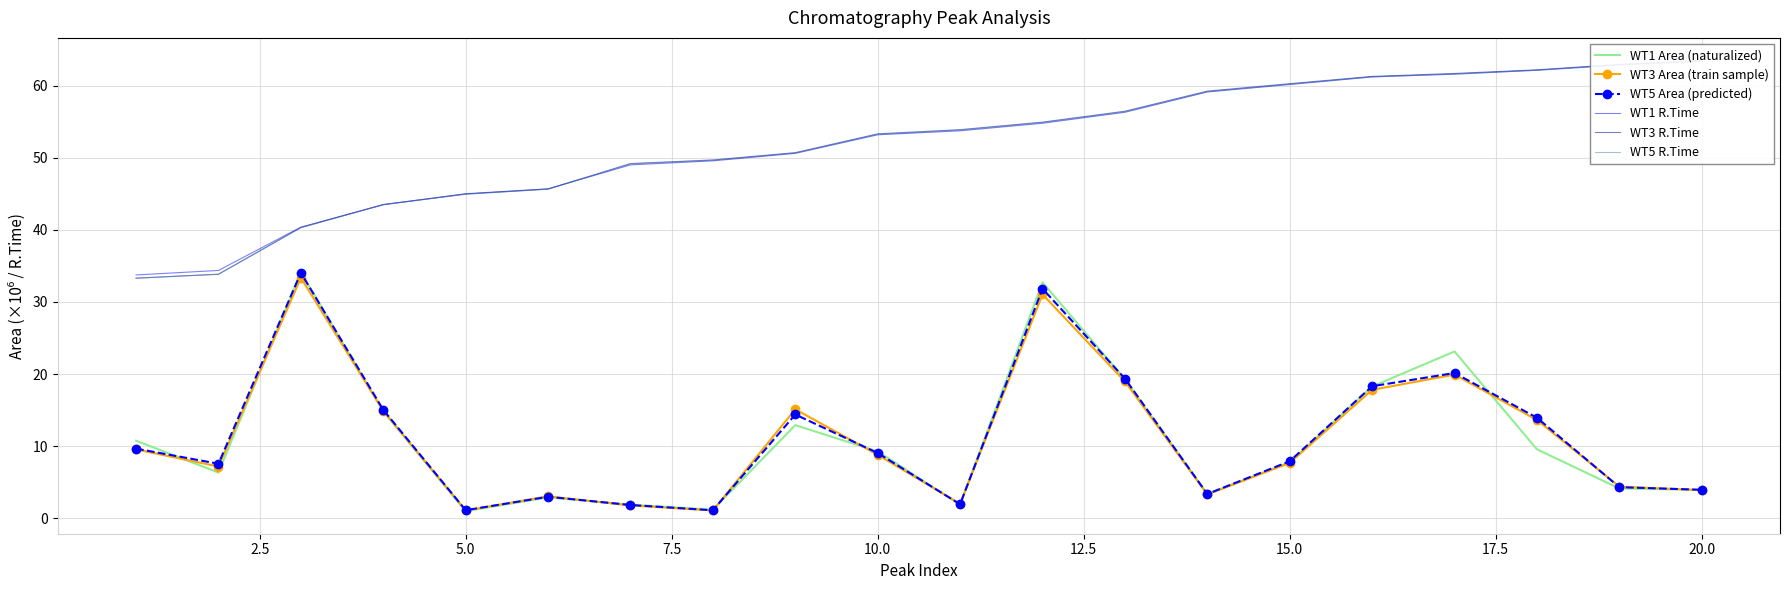

What is the maximum value for WT1 Area (naturalized)?

34.1